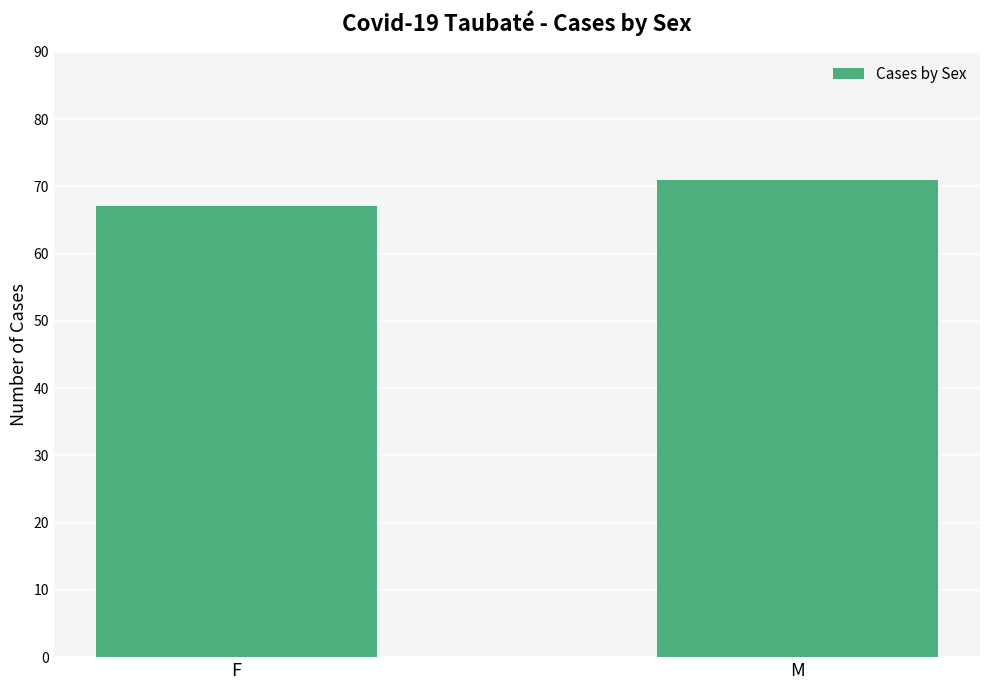

What position from the right is M?

1